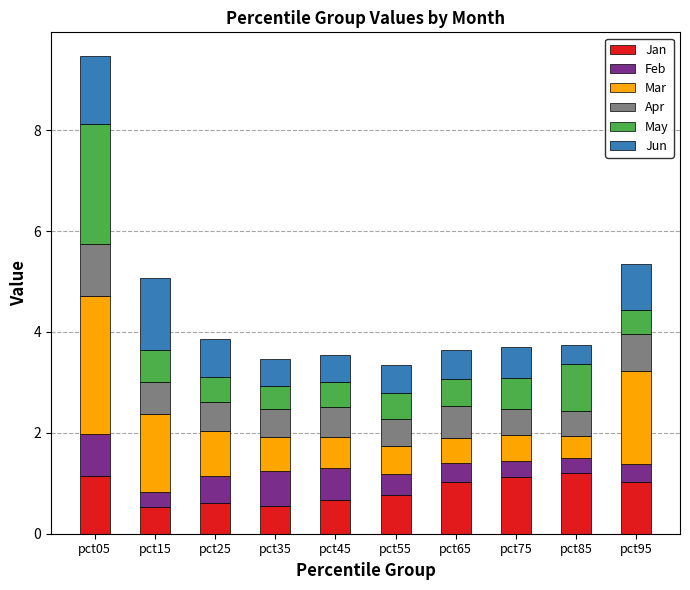

What is the maximum value for Jan?

1.2